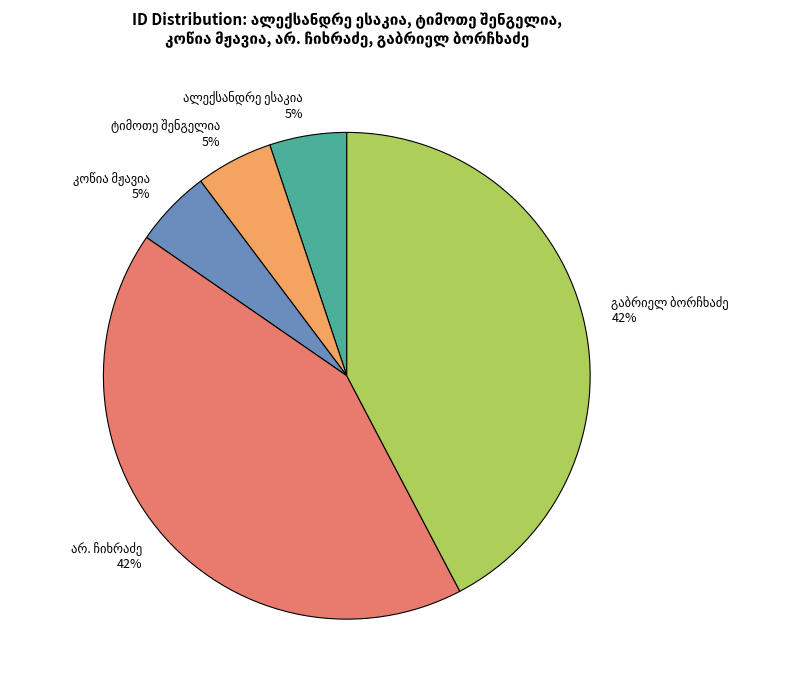

How many slices are in this pie chart?

5